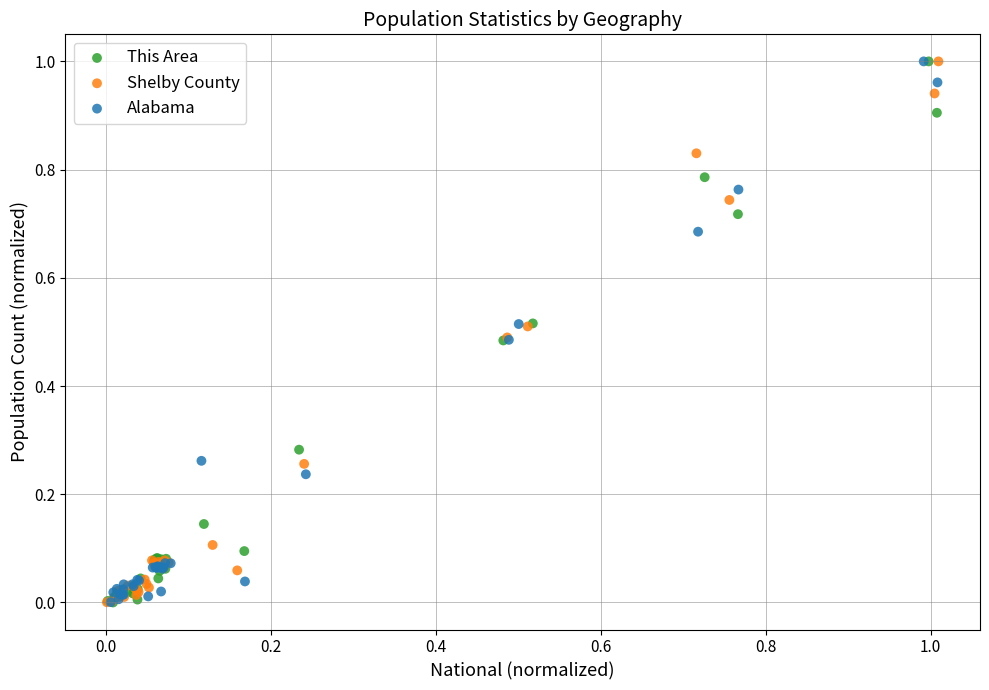

What are all the series names shown in the legend?

This Area, Shelby County, Alabama